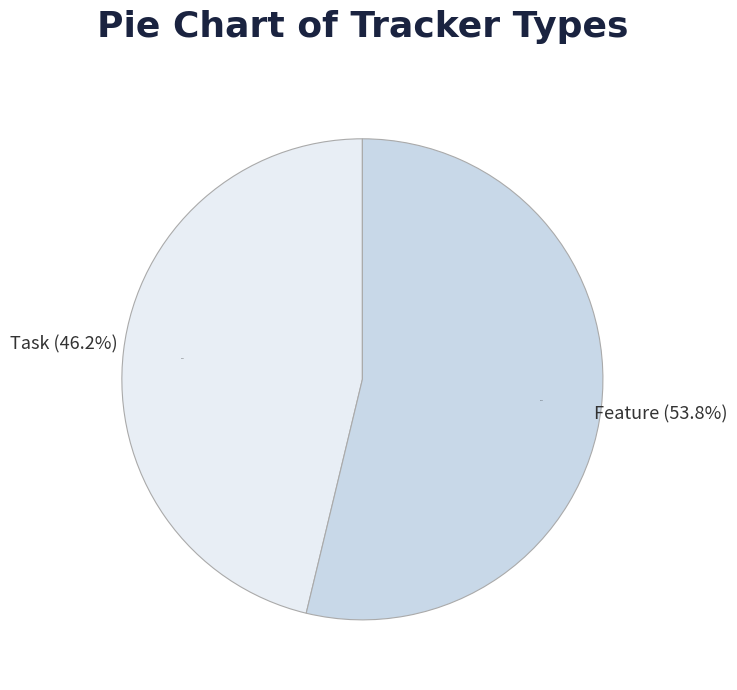

Approximately how many times larger is the value at Feature compared to Task?

1.2